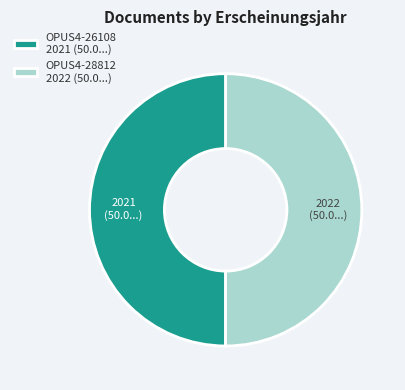

The OPUS4-28812 slice represents 61% of the pie. True or false?

False